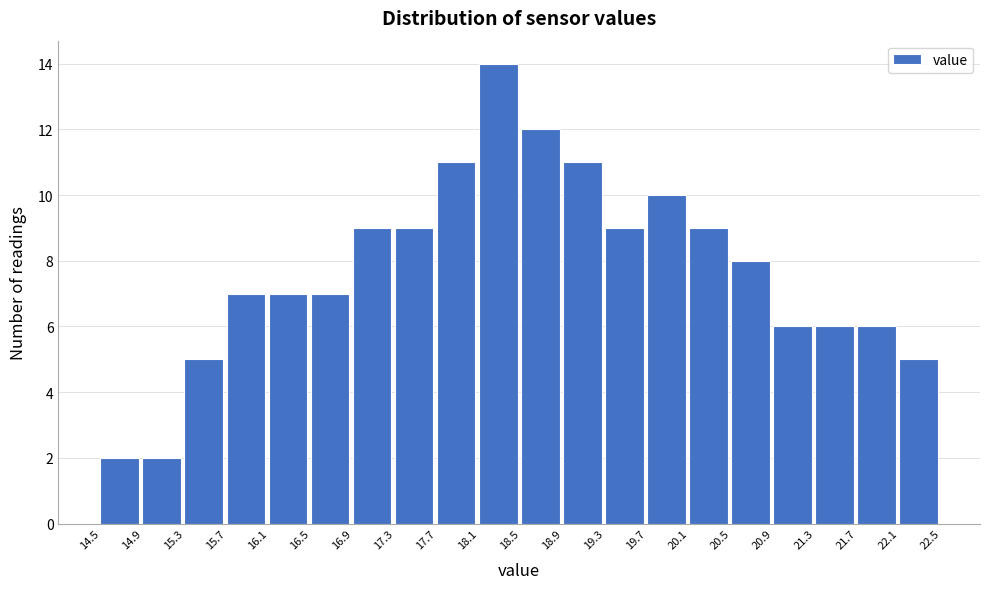

What is the height of the bar covering 18.9 to 19.3 on the x-axis? The values are not printed on the chart, so give them approximately, as read against the axis.

11